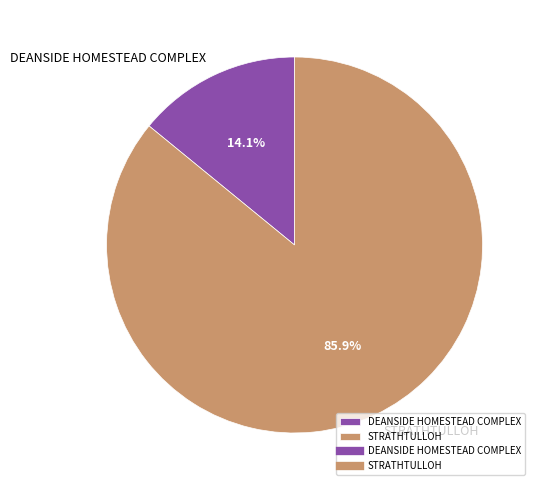

What percentage is the STRATHTULLOH slice, to the nearest percent?

86%